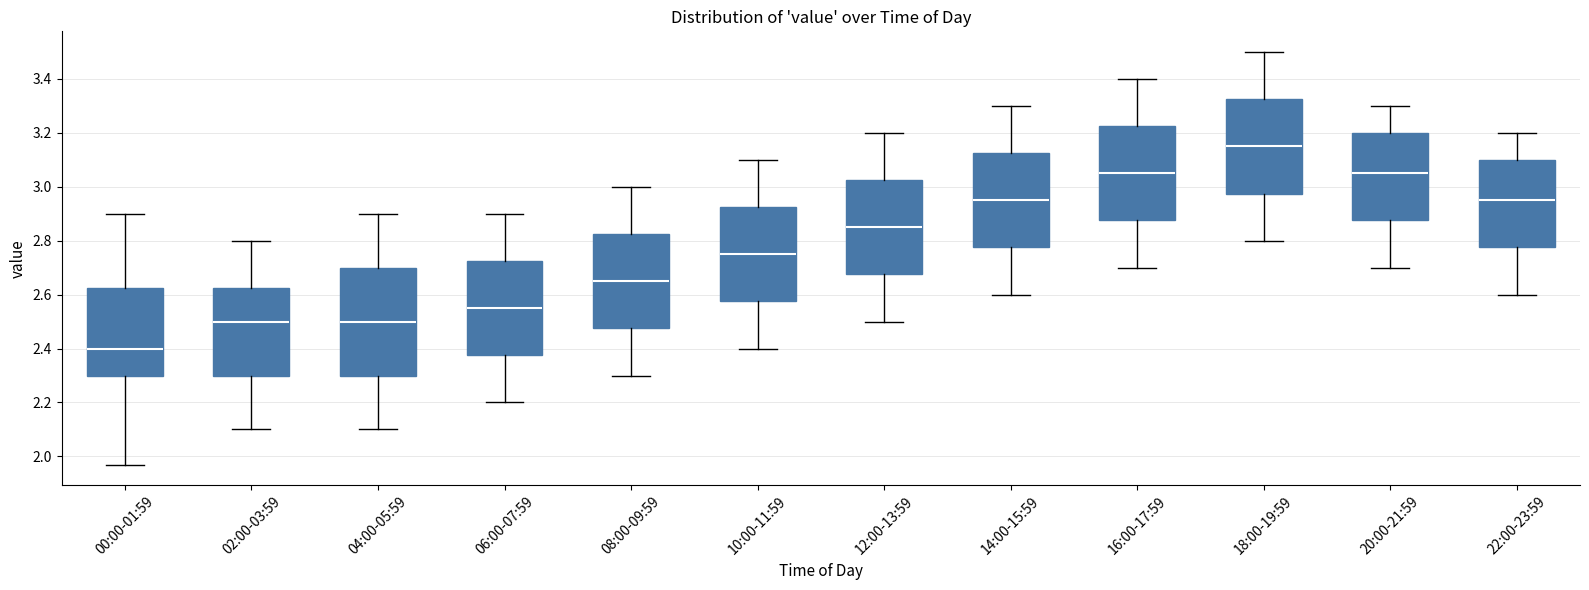

Reading left to right, read every box against the y-axis: the position of its median line, the range the box covers, and the ends of its whiskers. The values are not printed on the chart, so give them approximately, as read against the axis.

00:00-01:59: median 2.40, box 2.30 to 2.62, whiskers 1.98 to 2.90
02:00-03:59: median 2.50, box 2.30 to 2.62, whiskers 2.10 to 2.80
04:00-05:59: median 2.50, box 2.30 to 2.70, whiskers 2.10 to 2.90
06:00-07:59: median 2.56, box 2.38 to 2.72, whiskers 2.20 to 2.90
08:00-09:59: median 2.66, box 2.48 to 2.82, whiskers 2.30 to 3.00
10:00-11:59: median 2.76, box 2.58 to 2.92, whiskers 2.40 to 3.10
12:00-13:59: median 2.86, box 2.68 to 3.02, whiskers 2.50 to 3.20
14:00-15:59: median 2.96, box 2.78 to 3.12, whiskers 2.60 to 3.30
16:00-17:59: median 3.06, box 2.88 to 3.22, whiskers 2.70 to 3.40
18:00-19:59: median 3.16, box 2.98 to 3.32, whiskers 2.80 to 3.50
20:00-21:59: median 3.06, box 2.88 to 3.20, whiskers 2.70 to 3.30
22:00-23:59: median 2.96, box 2.78 to 3.10, whiskers 2.60 to 3.20